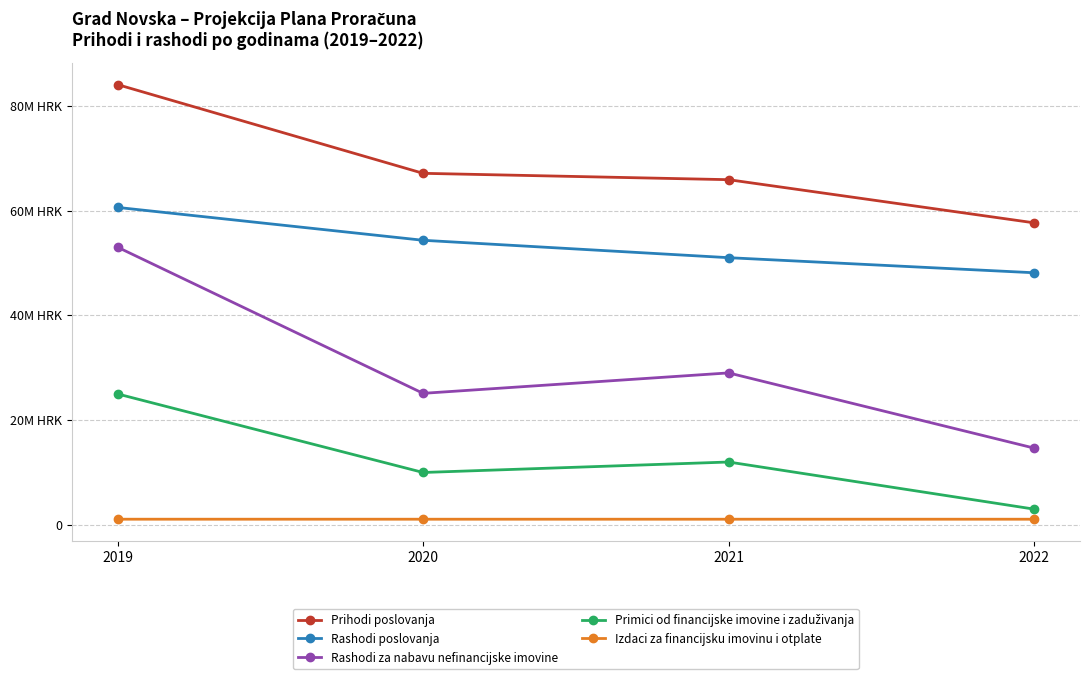

Is this an area chart (filled region under the line)?

No